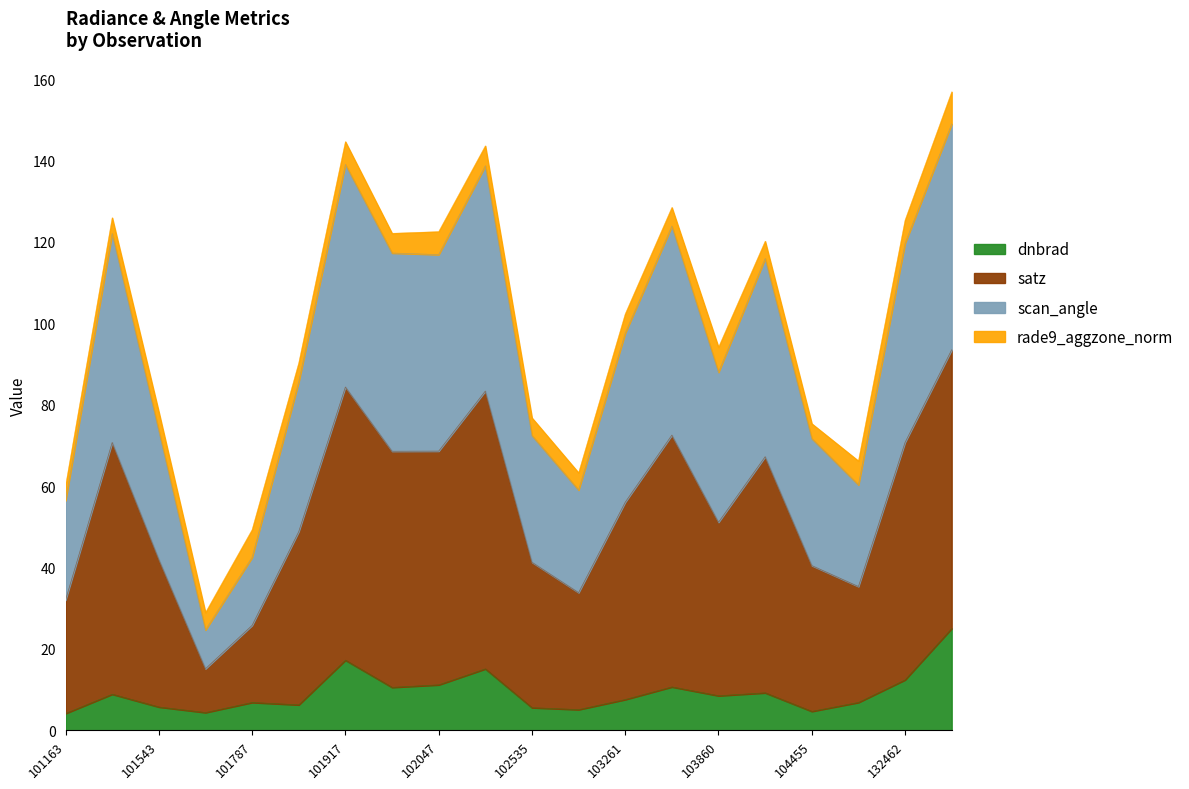

At how many categories does at least one series exceed 130?

3